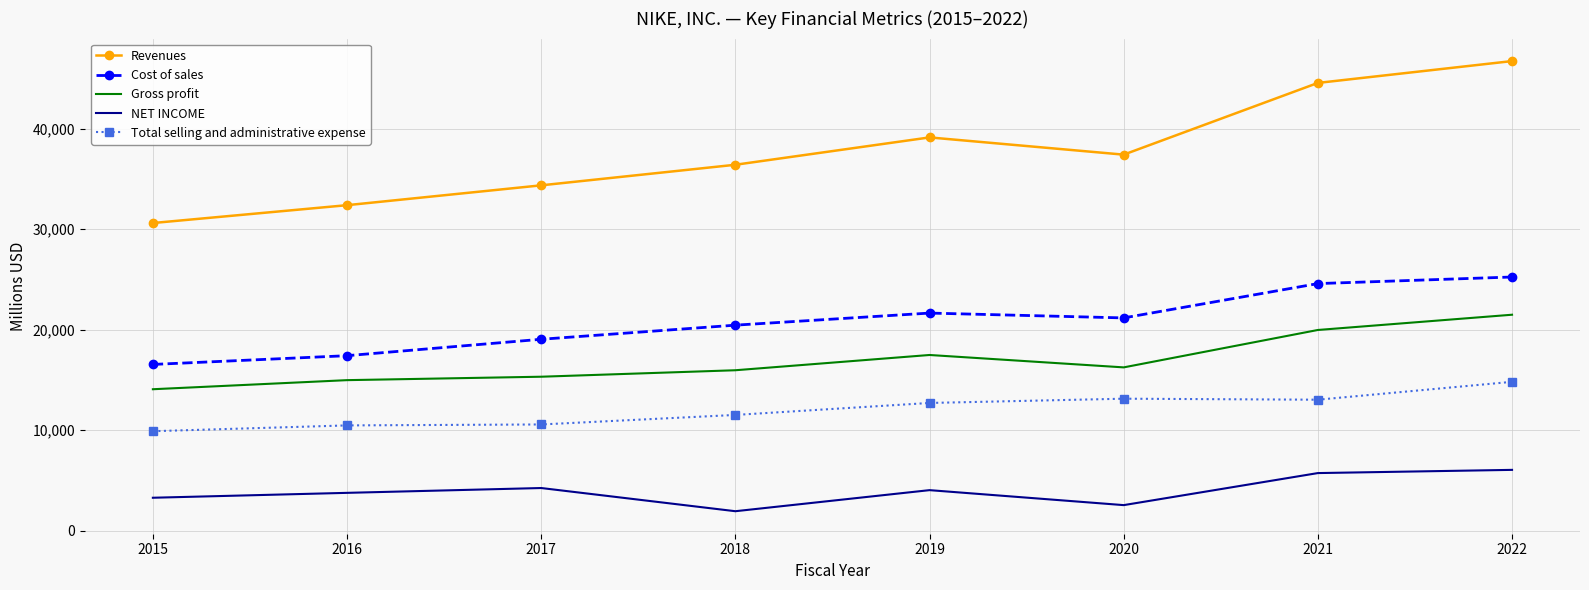

Rank the series at 2017 from highest to lowest value.

Revenues, Cost of sales, Gross profit, Total selling and administrative expense, NET INCOME